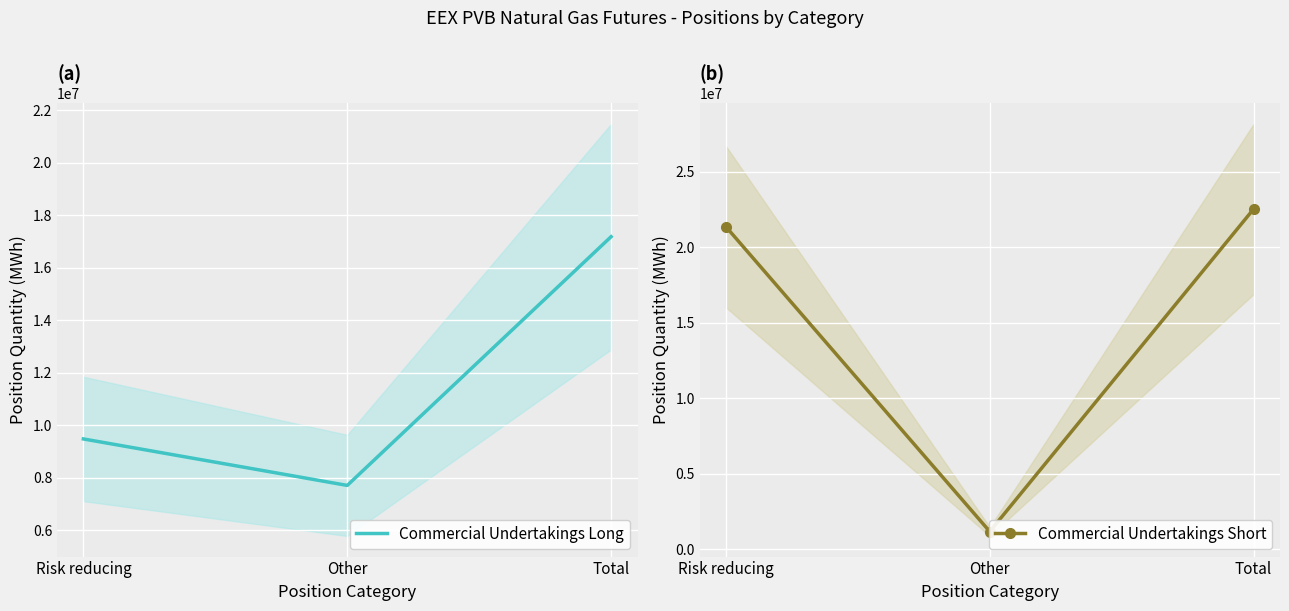

How many lines are shown in the chart?

2